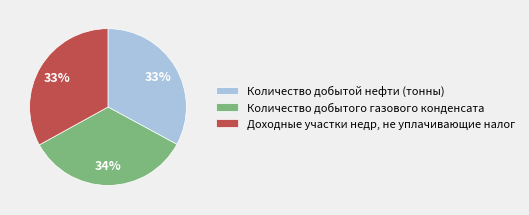

Combined, do Количество добытой нефти (тонны) and Доходные участки недр, не уплачивающие налог account for over 50%?

Yes